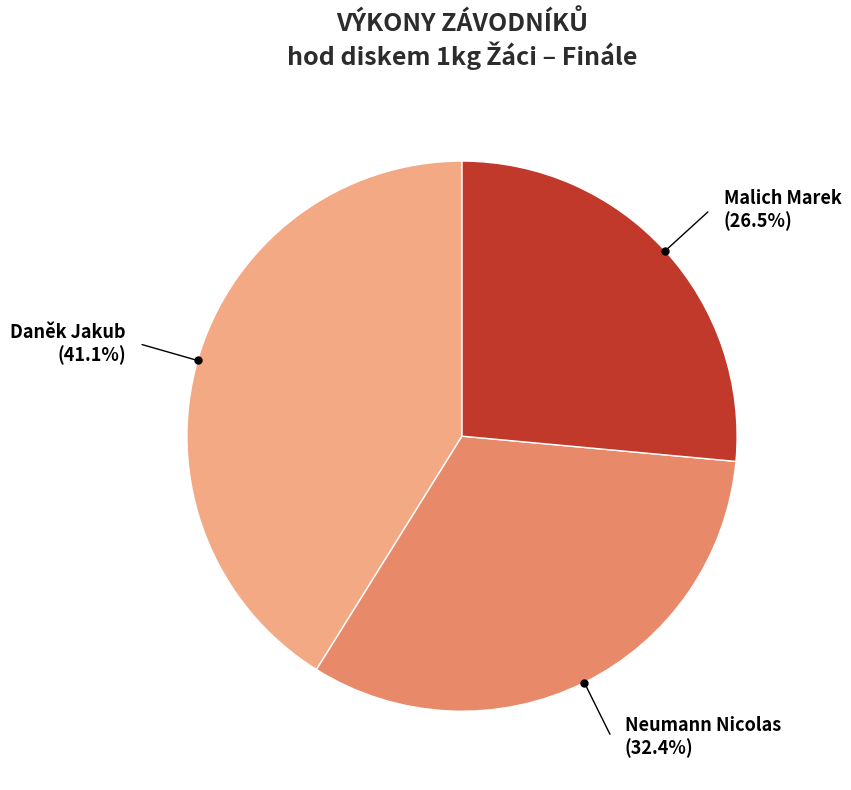

How many segments does this pie chart have?

3